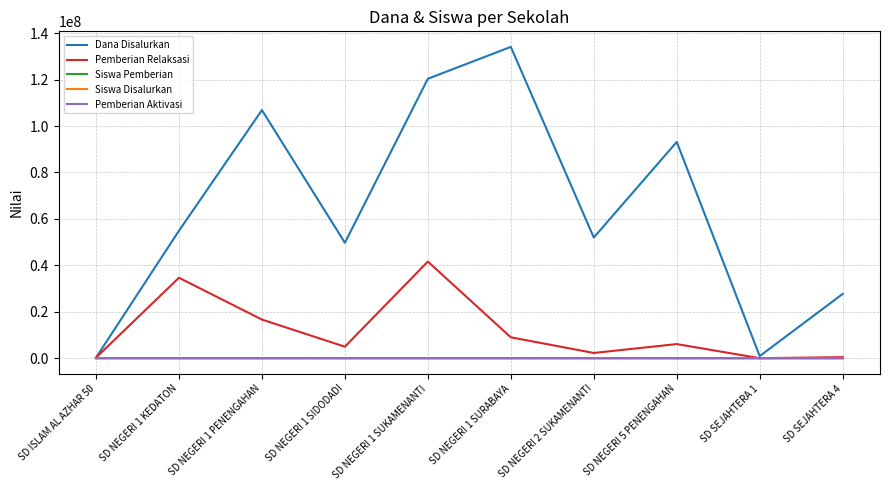

What is the difference between the Dana Disalurkan values at SD NEGERI 1 SIDODADI and SD NEGERI 1 SURABAYA?

84375000